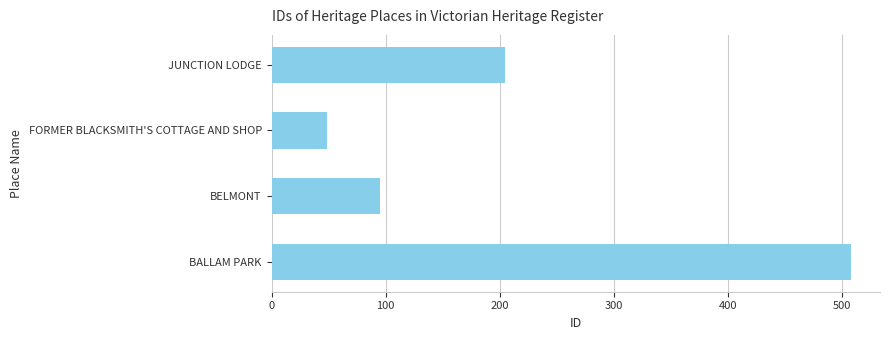

What is the sum of all values?

857